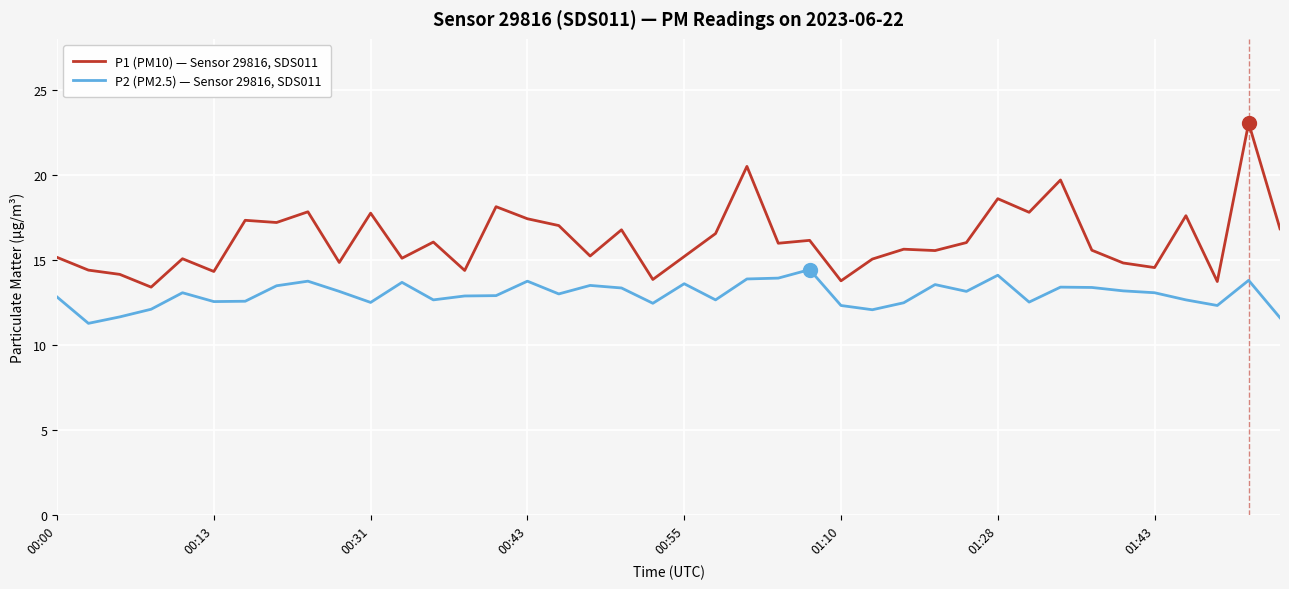

Which series has the largest total across all categories?

P1 (PM10) — Sensor 29816, SDS011